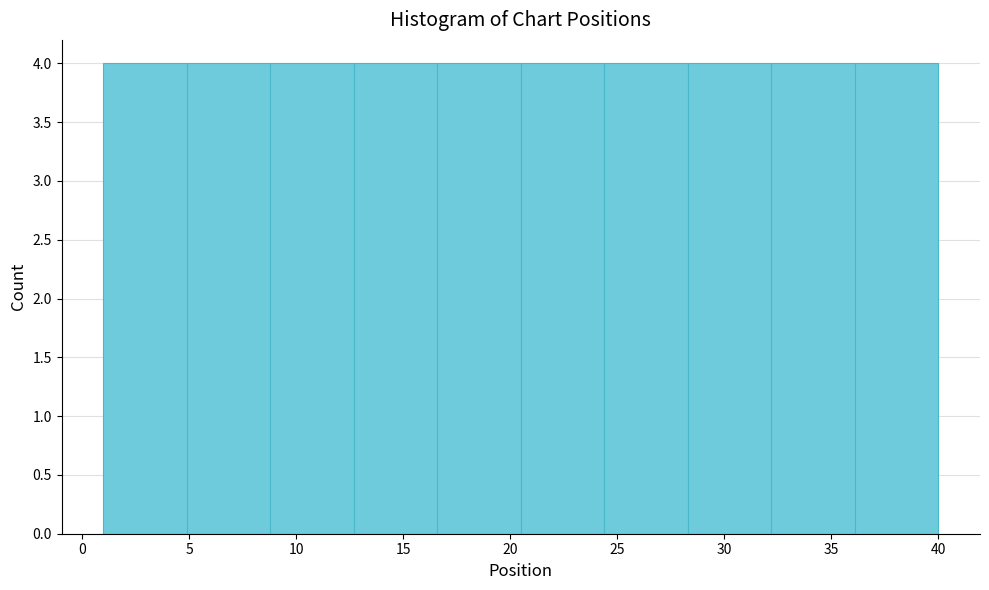

Reading left to right, list every bar in this chart as the range it spans on the x-axis followed by its height. Neither the bar edges nor the heights are printed on the chart, so give them approximately, as read against the axes.

1.0 to 4.9: 4
4.9 to 8.8: 4
8.8 to 12.7: 4
12.7 to 16.6: 4
16.6 to 20.5: 4
20.5 to 24.4: 4
24.4 to 28.3: 4
28.3 to 32.2: 4
32.2 to 36.1: 4
36.1 to 40.0: 4